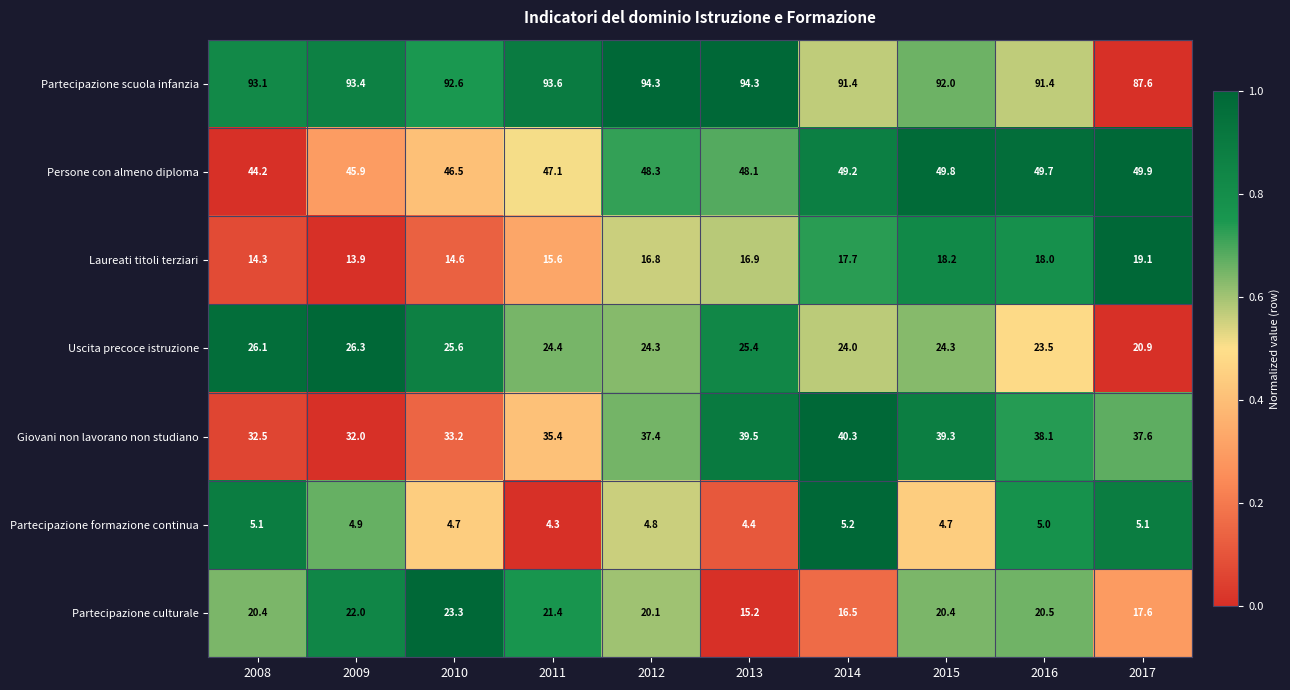

What is the average value of the Partecipazione scuola infanzia series?

92.4